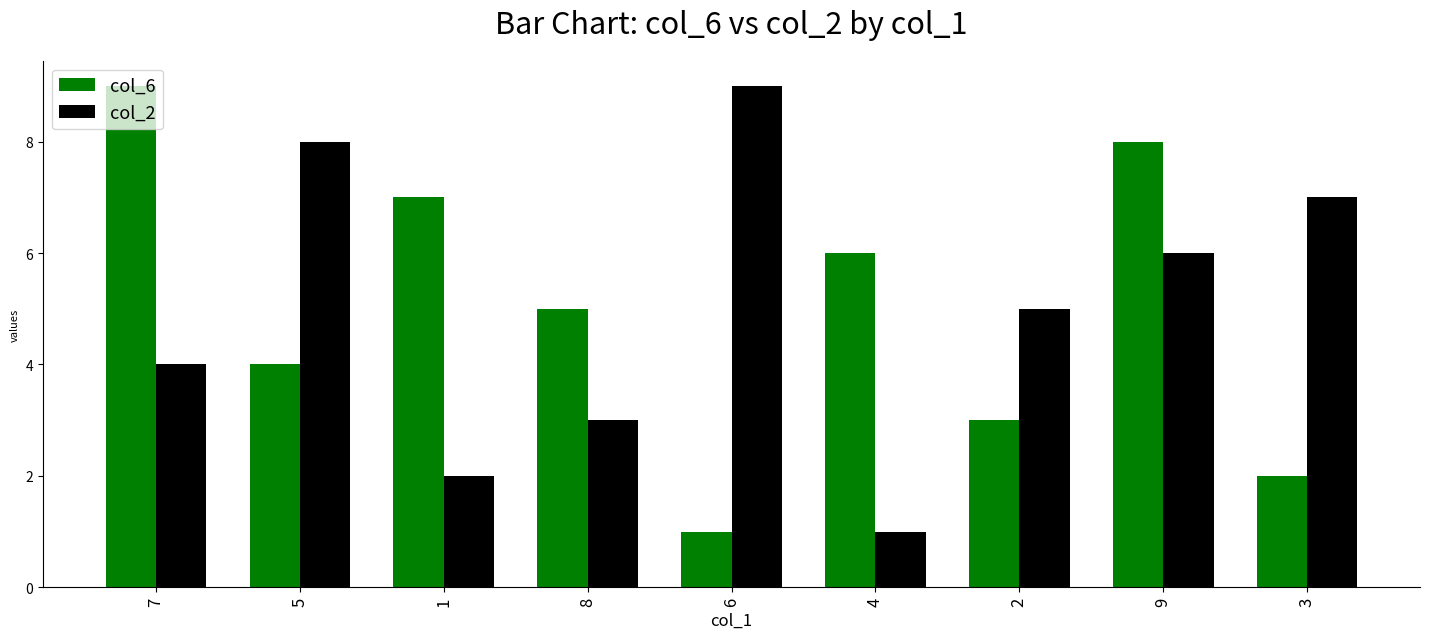

Does the chart contain any negative values?

No